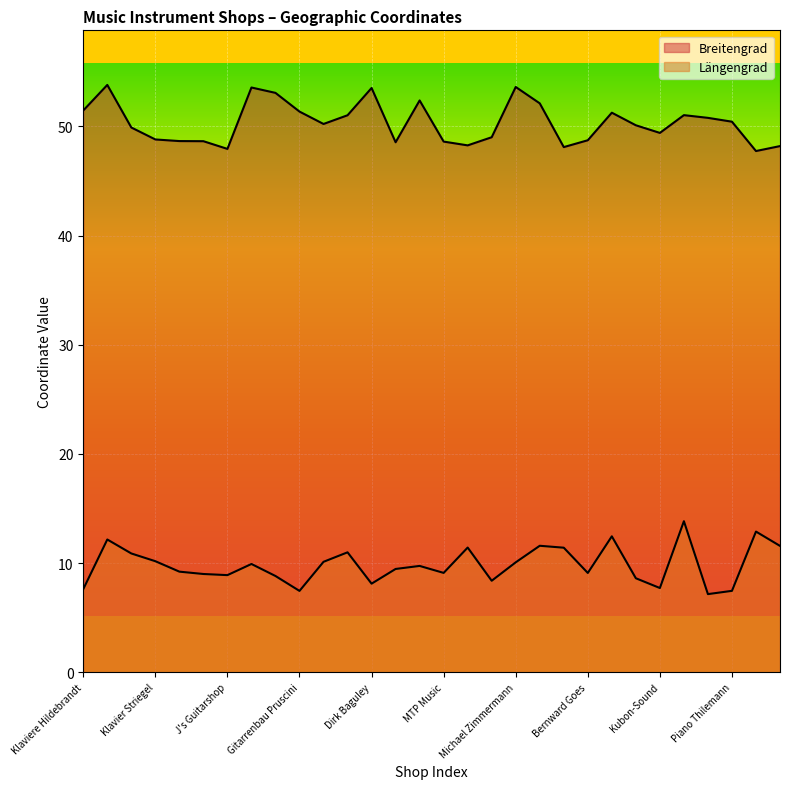

True or false: Breitengrad has a value of 51.4 at Gitarrenbau Pruscini.

True